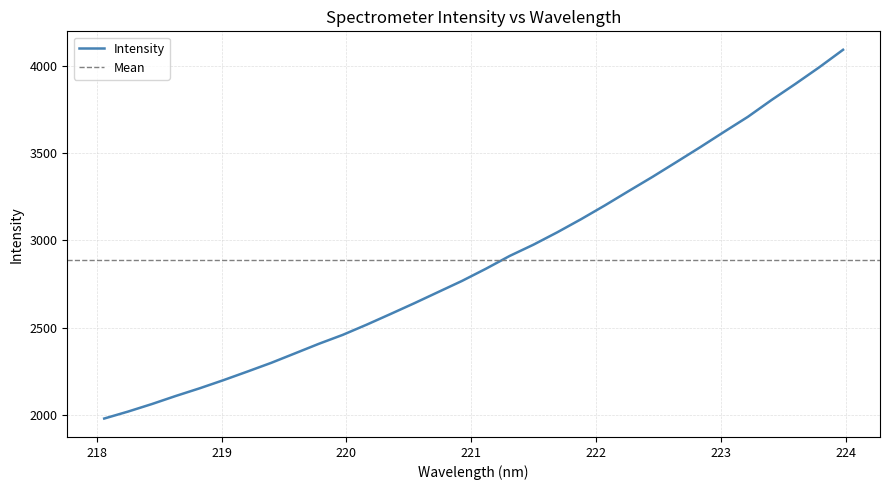

Which category has the lowest value across all series?

218.0596